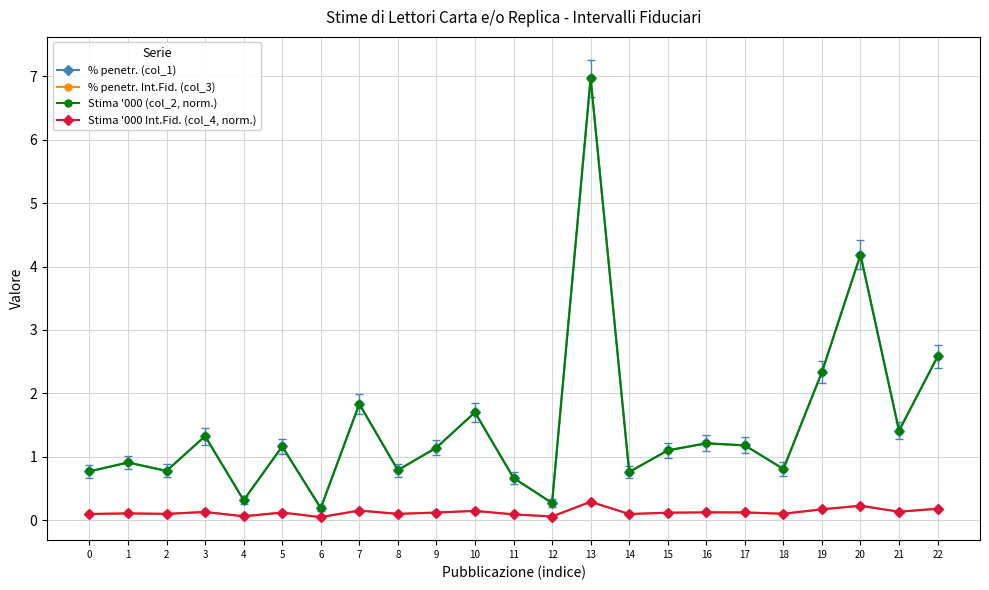

Does the chart display data point markers on the line(s)?

Yes